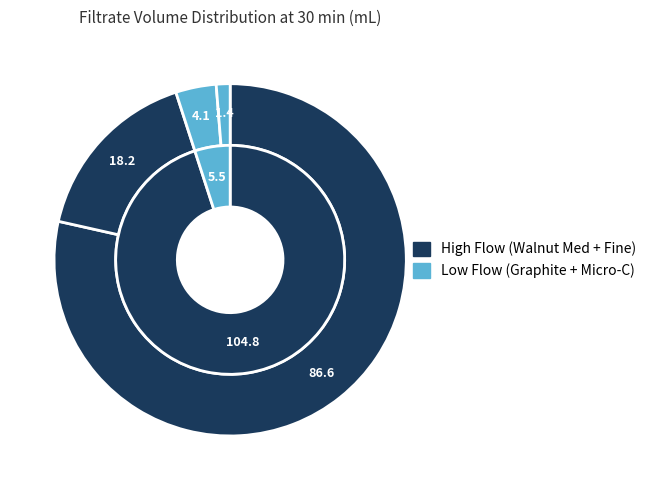

To the nearest percent, what percentage of the pie is Graphite?

4%